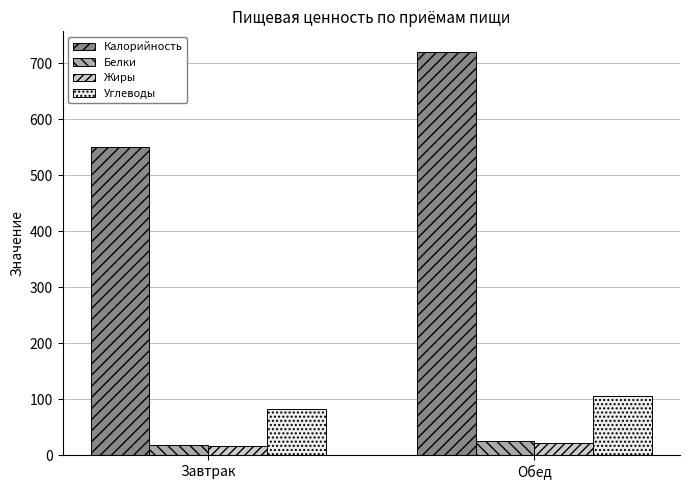

At which category is the sum across all series the highest?

Обед